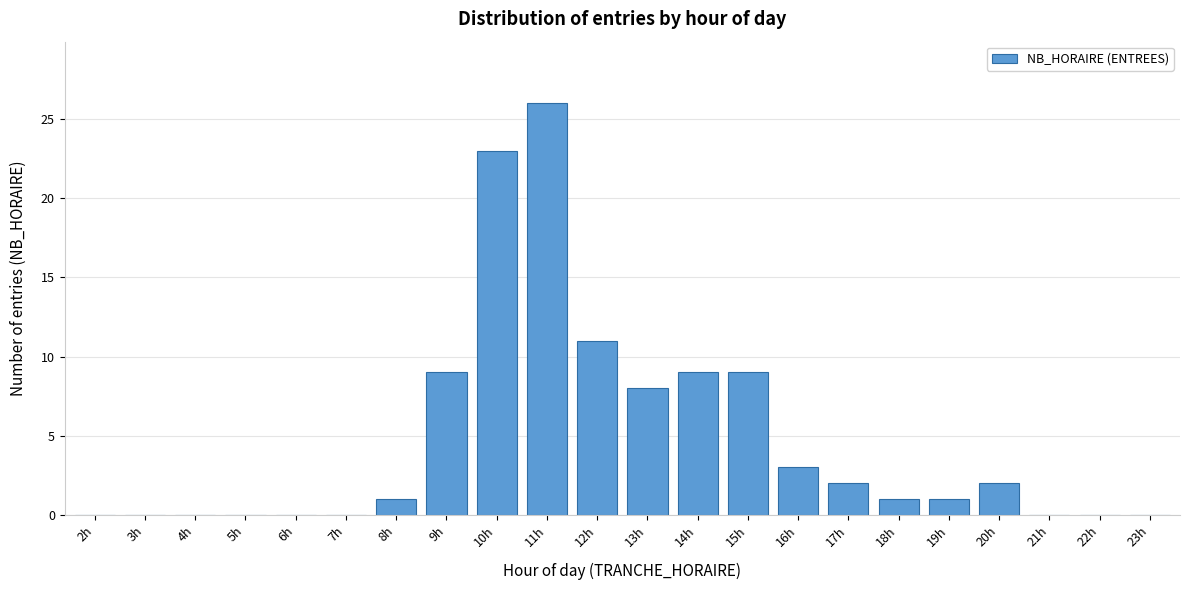

Reading left to right, what are all the values shown in this chart?

2h=0	3h=0	4h=0	5h=0	6h=0	7h=0	8h=1	9h=9	10h=23	11h=26	12h=11	13h=8	14h=9	15h=9	16h=3	17h=2	18h=1	19h=1	20h=2	21h=0	22h=0	23h=0